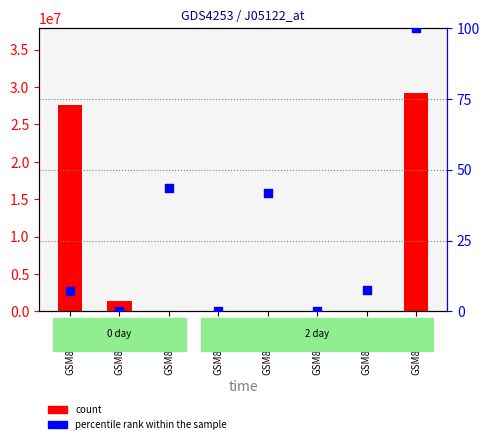

Which series reaches the maximum Y coordinate?

count